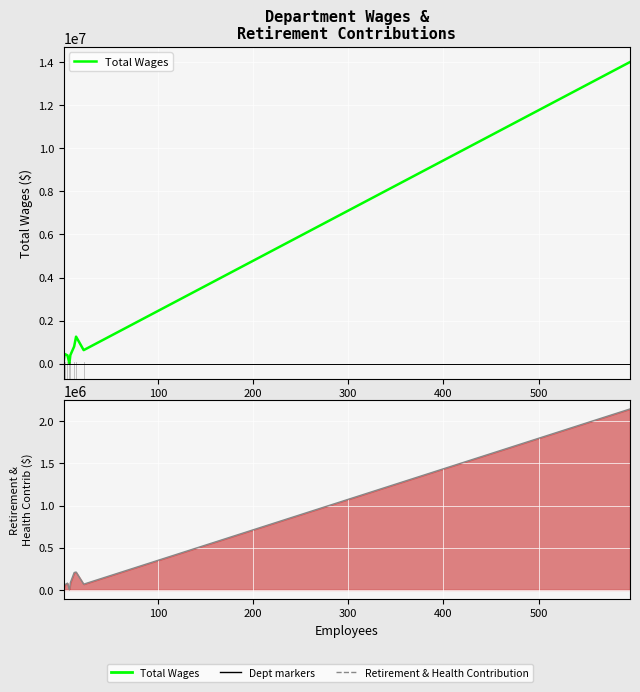

At how many categories does at least one series exceed 9145813?

1